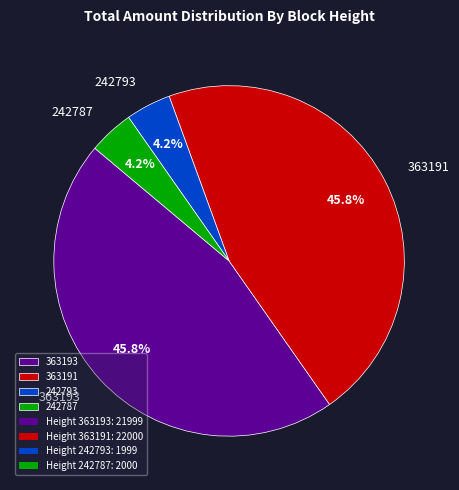

Does 363191 account for over 50% of the chart?

No